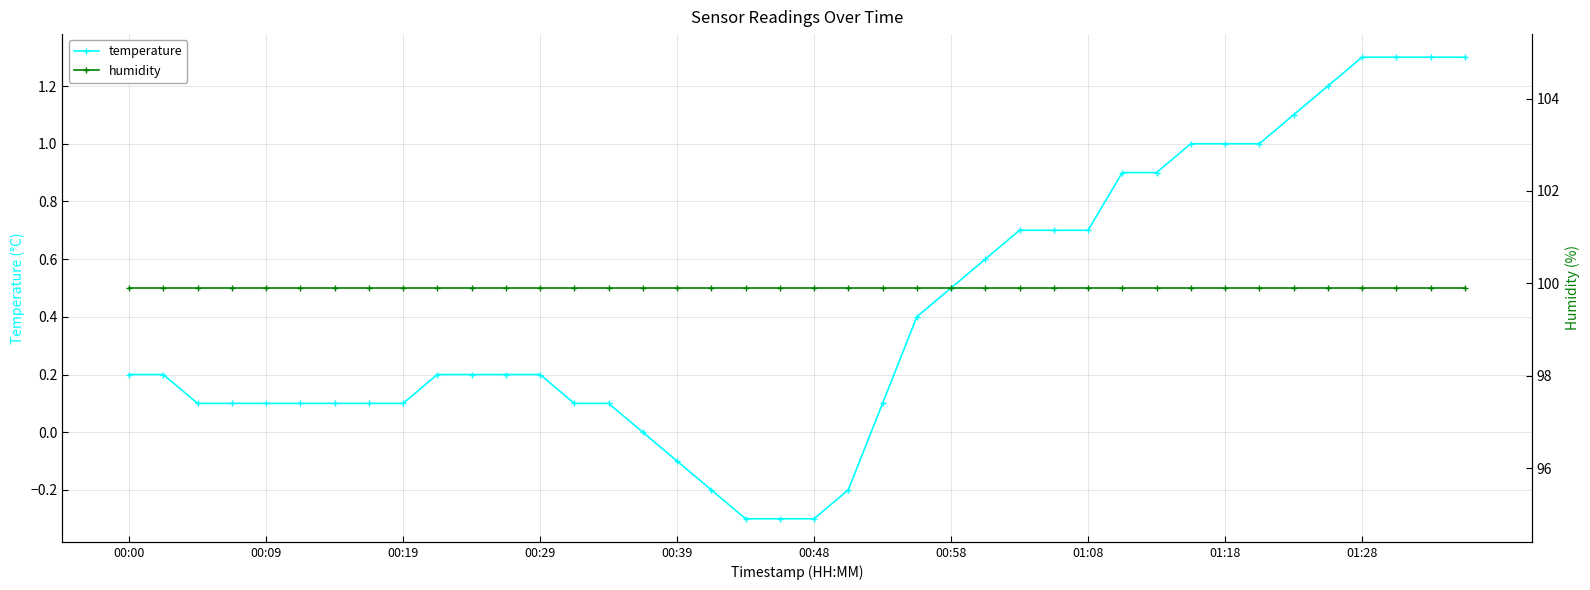

Reading left to right, extract all data points from this chart.

temperature: 0.2	0.2	0.1	0.1	0.1	0.1	0.1	0.1	0.1	0.2	0.2	0.2	0.2	0.1	0.1	0.0	-0.1	-0.2	-0.3	-0.3	-0.3	-0.2	0.1	0.4	0.5	0.6	0.7	0.7	0.7	0.9	0.9	1.0	1.0	1.0	1.1	1.2	1.3	1.3	1.3	1.3
humidity: 99.9	99.9	99.9	99.9	99.9	99.9	99.9	99.9	99.9	99.9	99.9	99.9	99.9	99.9	99.9	99.9	99.9	99.9	99.9	99.9	99.9	99.9	99.9	99.9	99.9	99.9	99.9	99.9	99.9	99.9	99.9	99.9	99.9	99.9	99.9	99.9	99.9	99.9	99.9	99.9